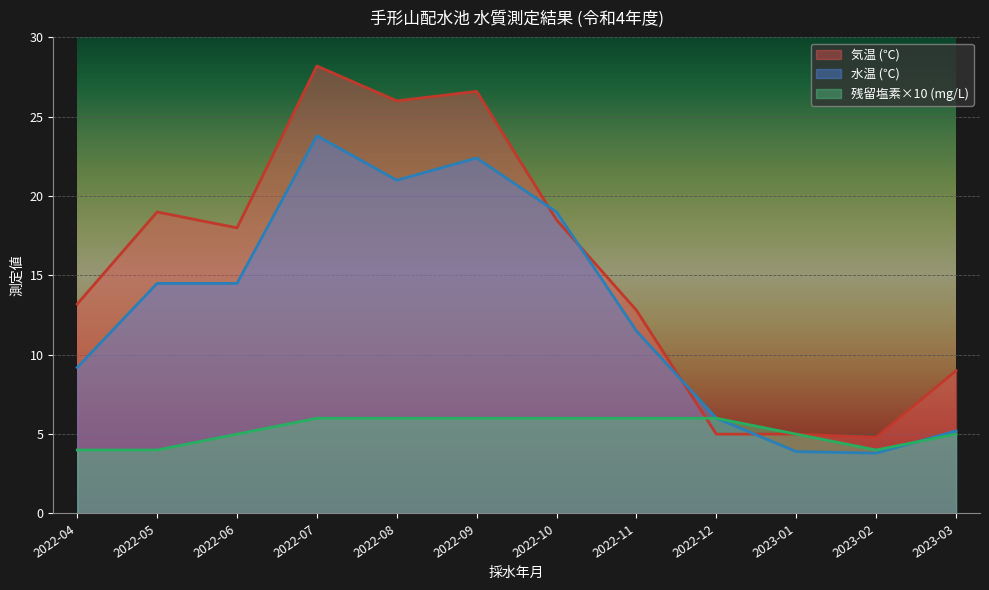

What is the difference between the second highest and minimum values in the 気温 series?

21.8